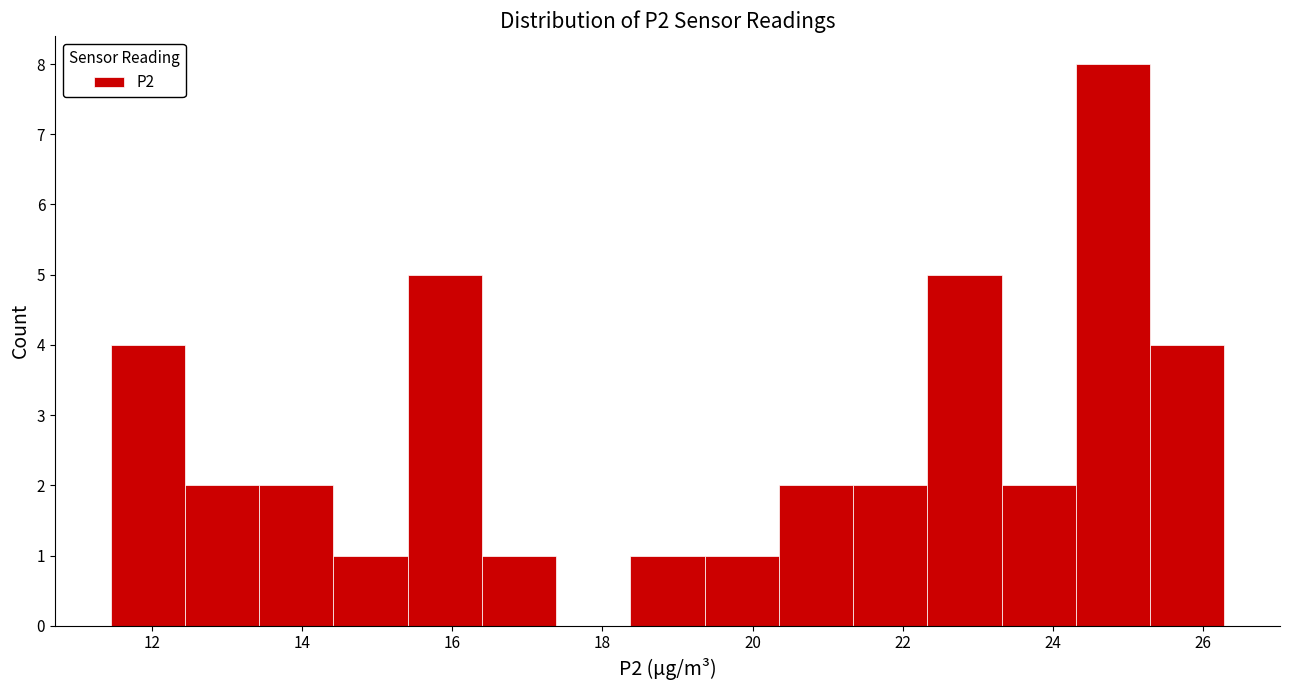

Reading left to right, transcribe this chart: for each bar, give the range it covers on the x-axis and its height. Neither the bar edges nor the heights are printed on the chart, so give them approximately, as read against the axes.

11.4 to 12.4: 4
12.4 to 13.4: 2
13.4 to 14.4: 2
14.4 to 15.4: 1
15.4 to 16.4: 5
16.4 to 17.4: 1
17.4 to 18.4: 0
18.4 to 19.4: 1
19.4 to 20.4: 1
20.4 to 21.4: 2
21.4 to 22.4: 2
22.4 to 23.4: 5
23.4 to 24.4: 2
24.4 to 25.2: 8
25.2 to 26.2: 4